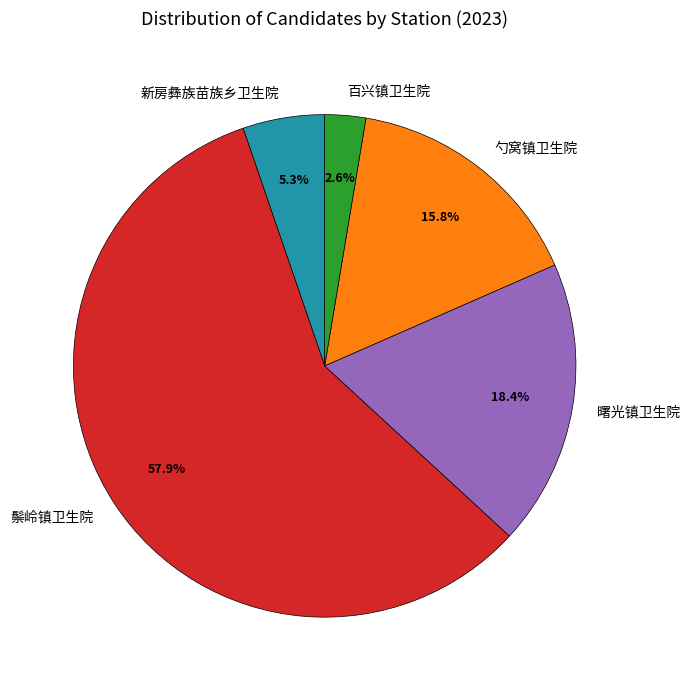

Between 新房彝族苗族乡卫生院 and 勺窝镇卫生院, which is larger?

勺窝镇卫生院